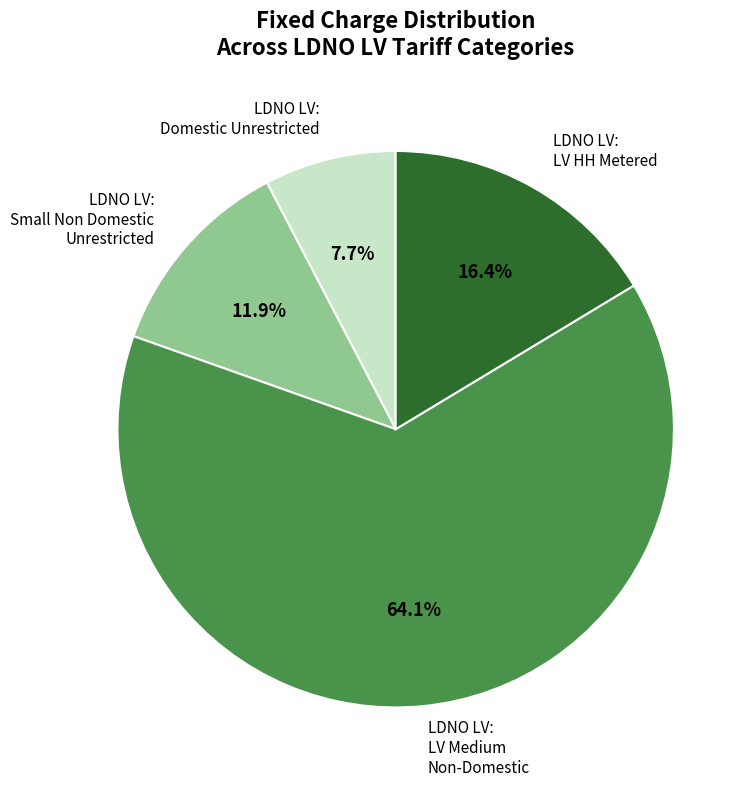

Which slice is the smallest?

LDNO LV: Domestic Unrestricted